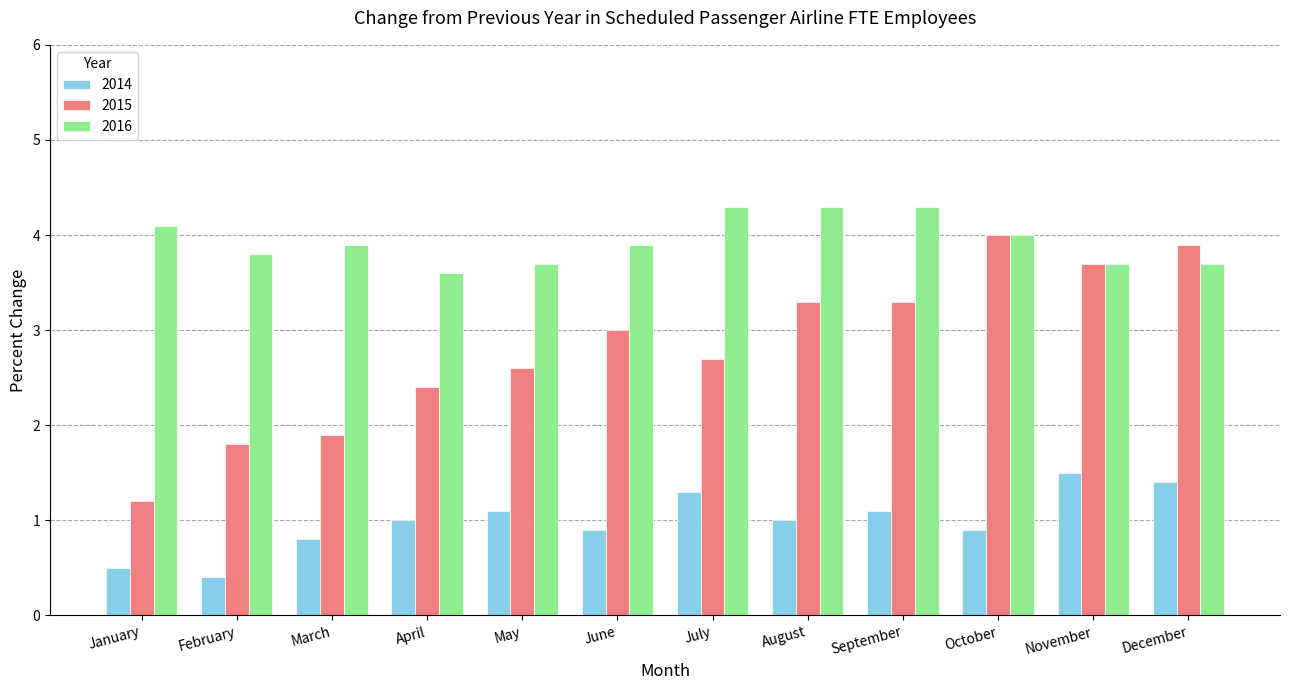

Which series has the widest spread of values?

2015